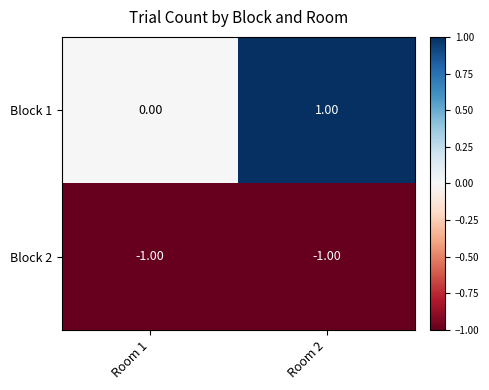

What is the spread (max minus min) of values at Room 2?

2